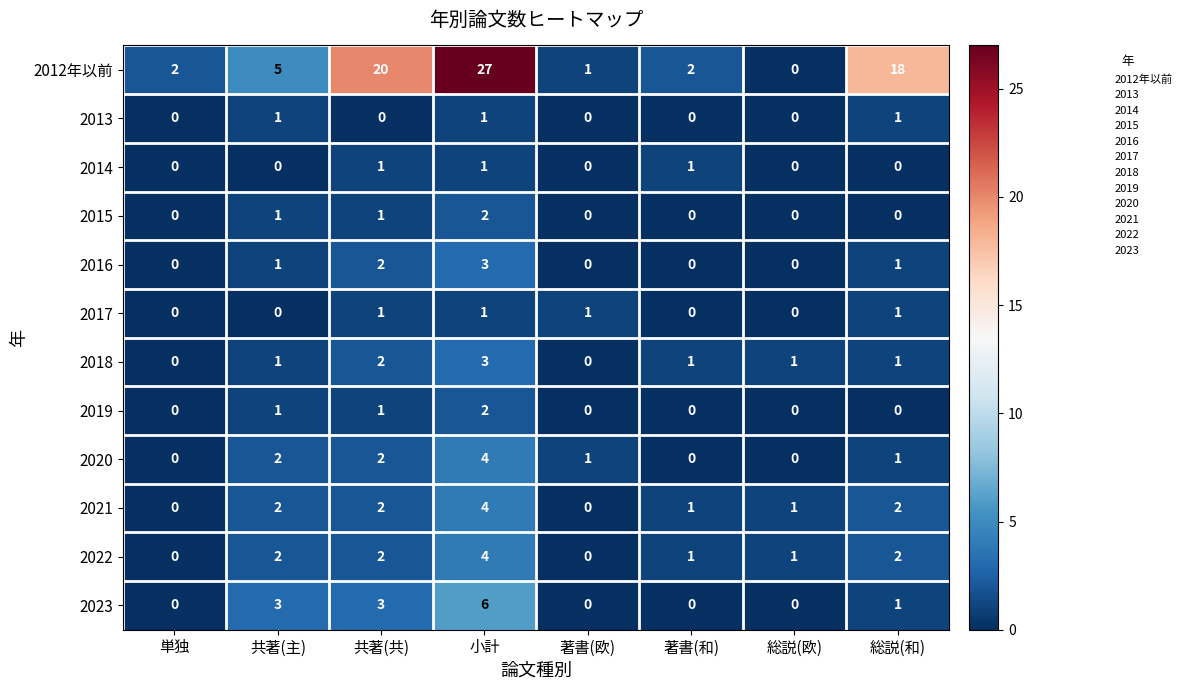

Which series has the largest total across all categories?

2012年以前